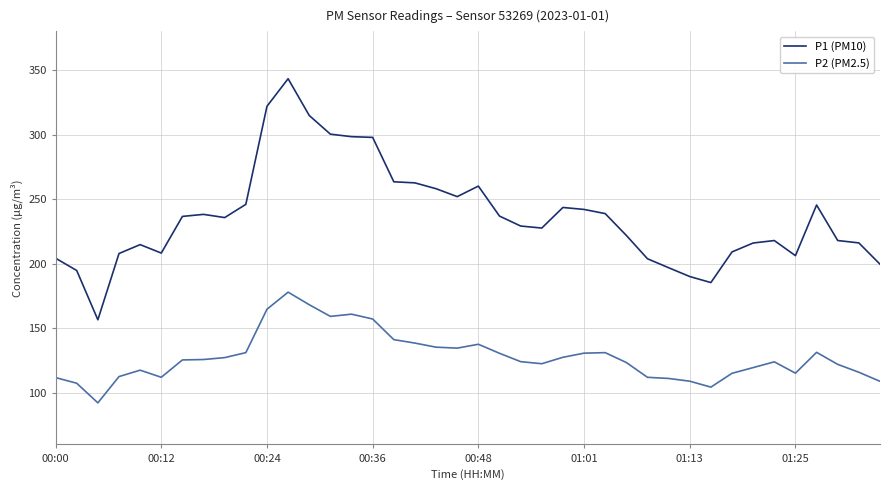

What is the difference between the maximum and minimum values in the P1 (PM10) series?

186.7